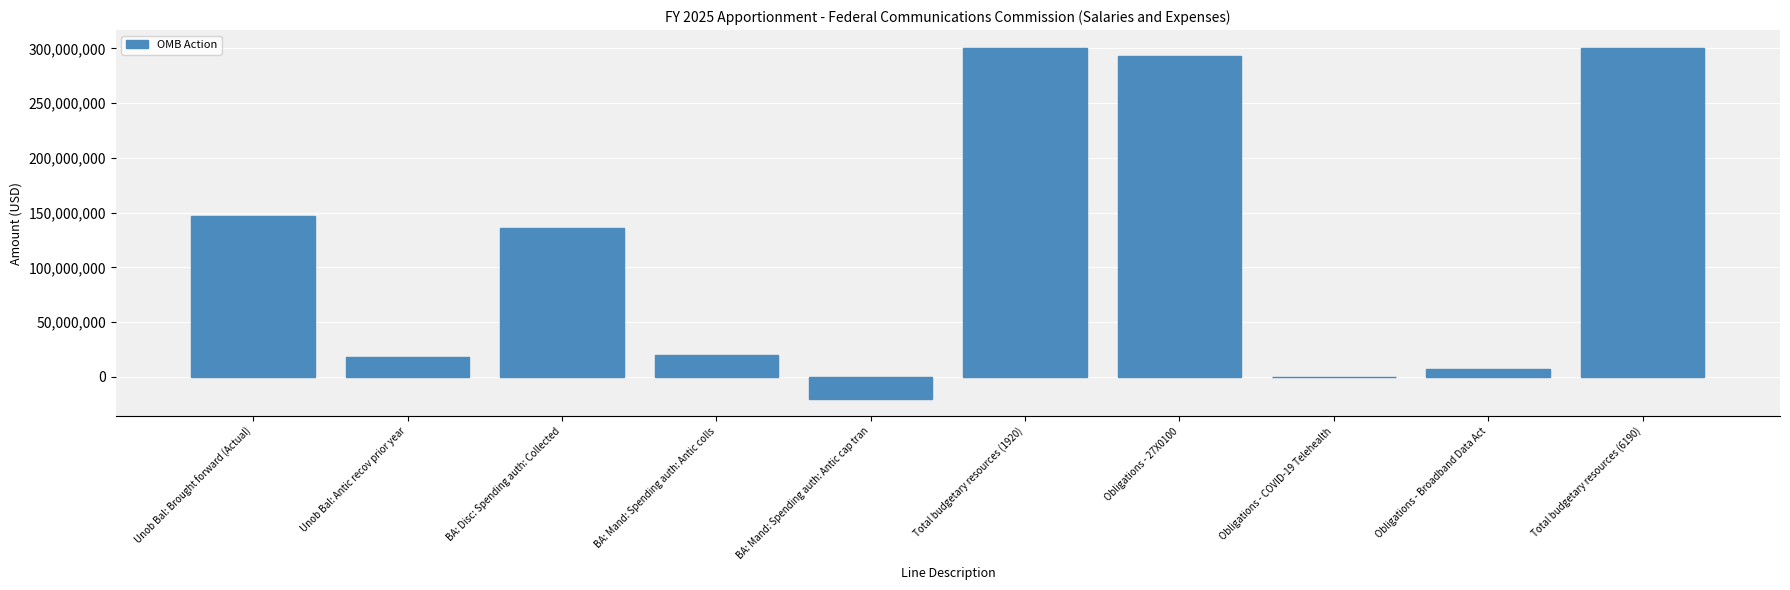

The chart shows a value of 50000 at Obligations - COVID-19 Telehealth. True or false?

True